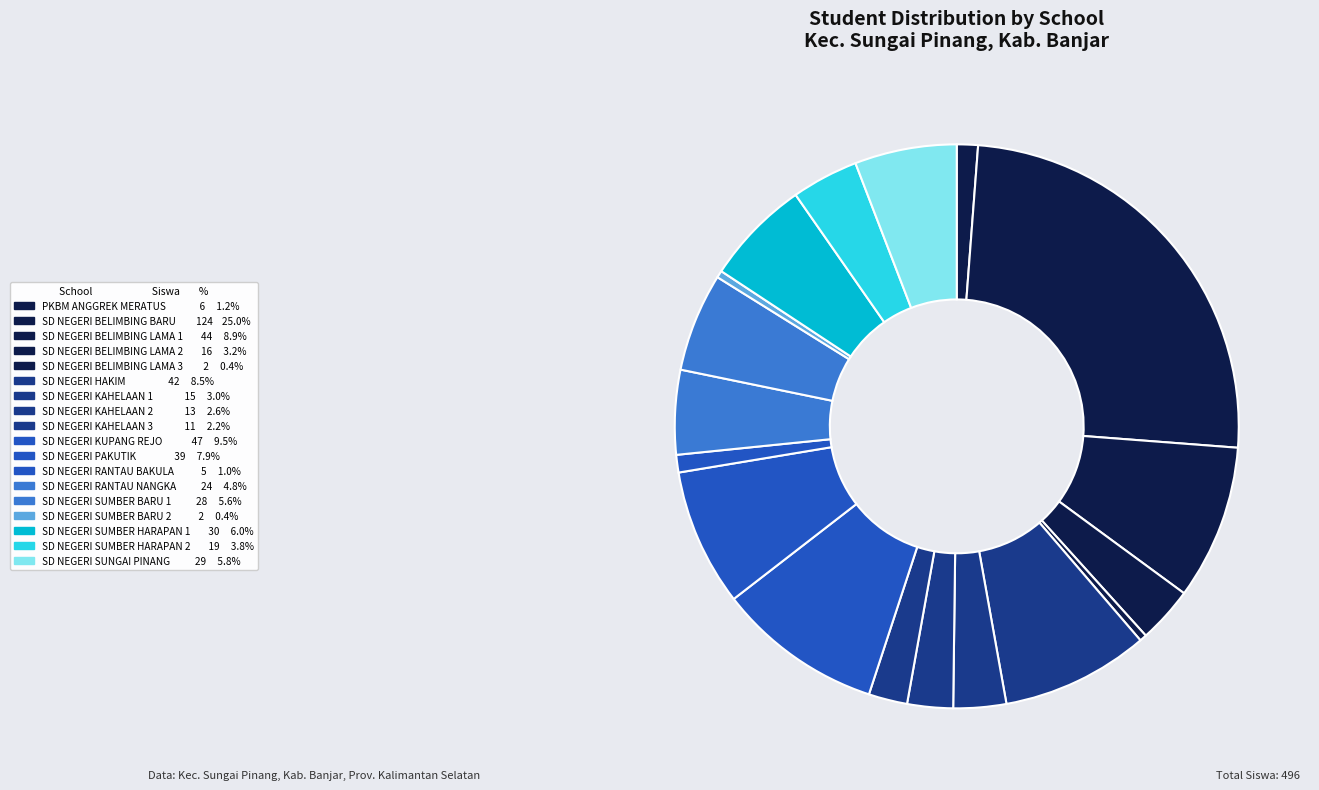

To the nearest percent, what is the difference between the SD NEGERI KUPANG REJO and SD NEGERI SUMBER BARU 1 slice percentages?

4%